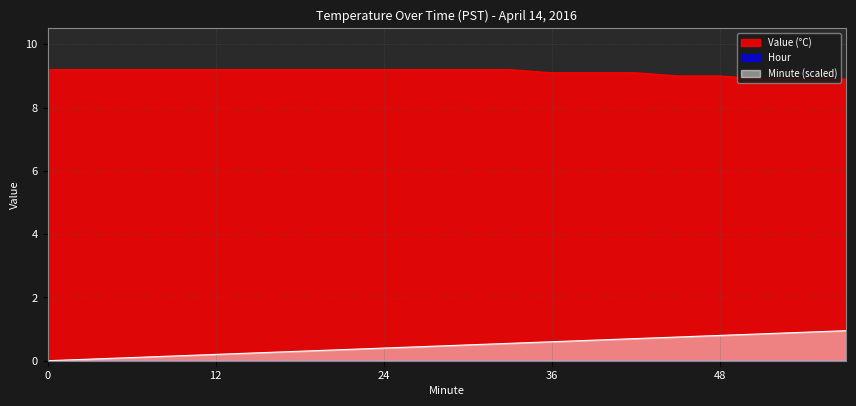

At which category is the sum across all series the highest?

57